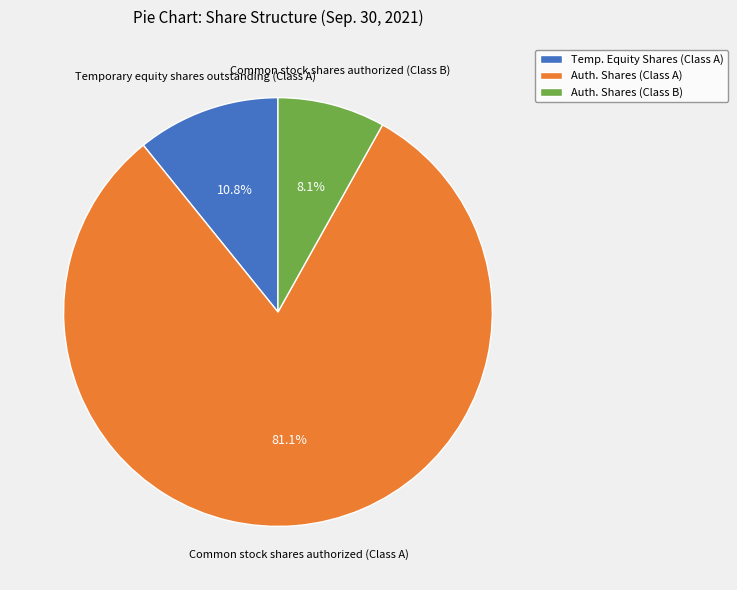

Rank the categories by value from lowest to highest.

Auth. Shares (Class B), Temp. Equity Shares (Class A), Auth. Shares (Class A)